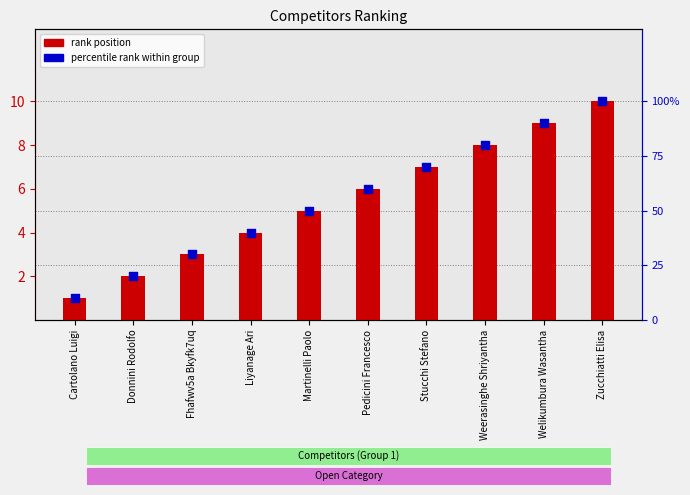

Which series has the largest total across all categories?

percentile rank